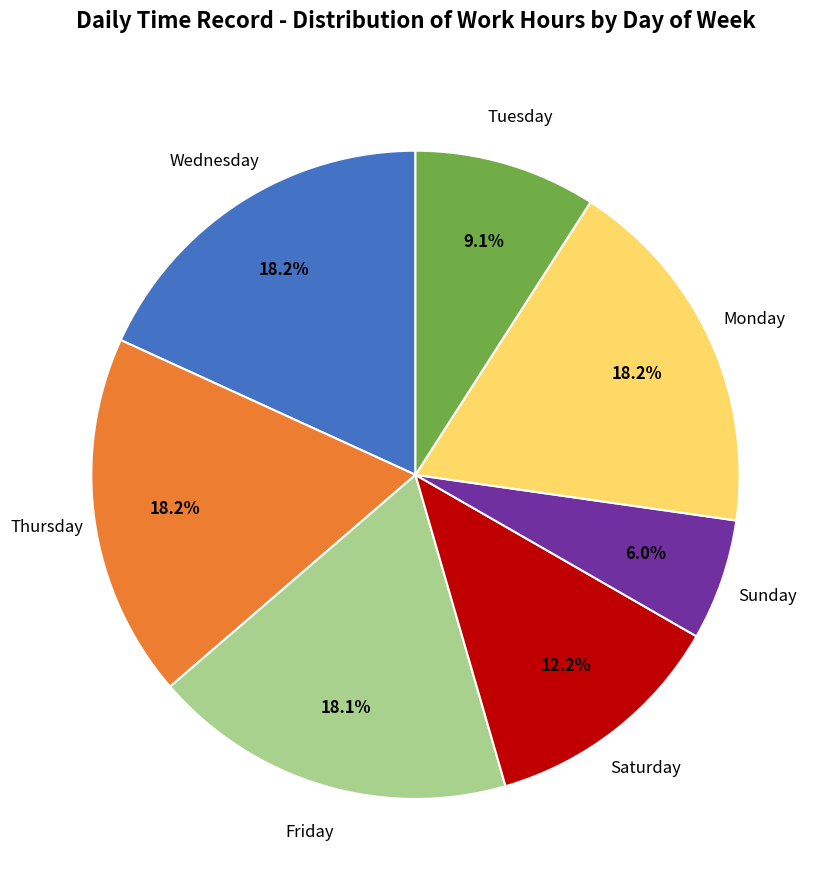

Is there any slice that represents more than half of the pie?

No